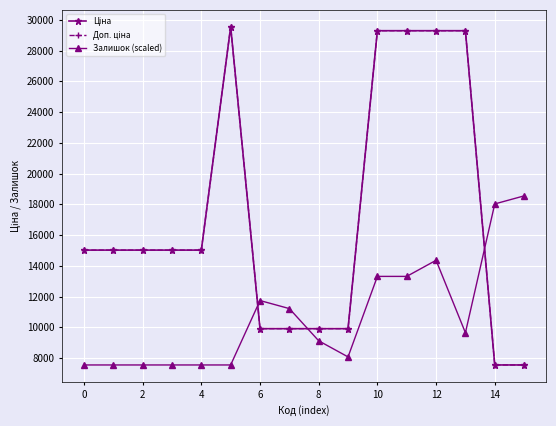

Which series has the largest range (max minus min)?

Ціна